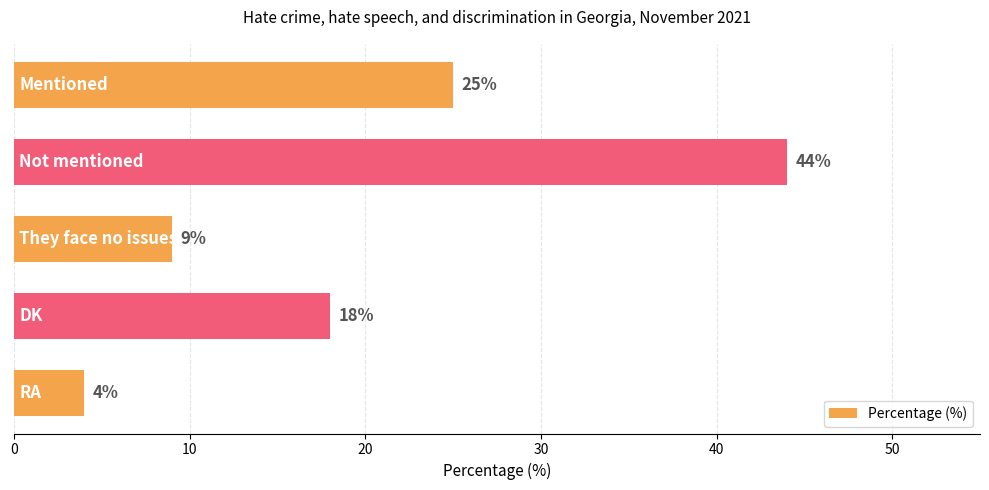

What is the value of the 3rd bar from the top?

9